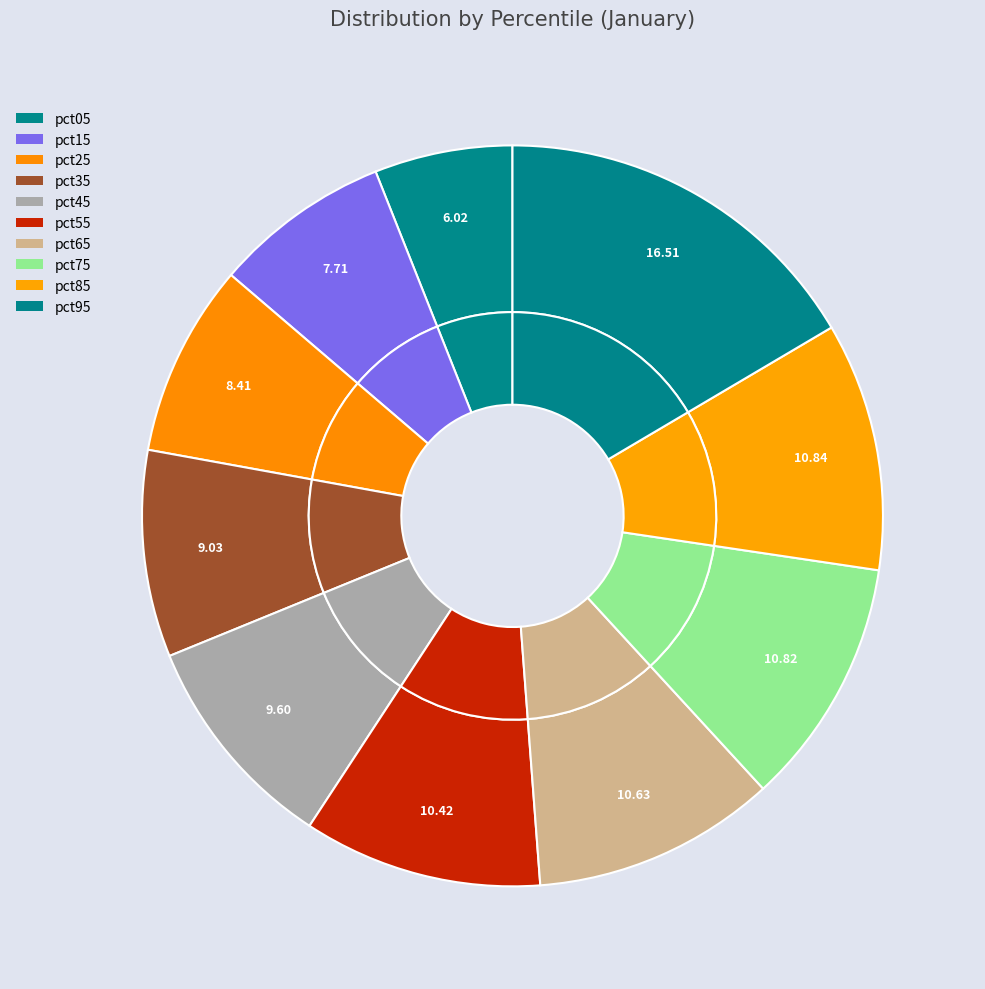

Rank the categories by value from highest to lowest.

pct95, pct85, pct75, pct65, pct55, pct45, pct35, pct25, pct15, pct05